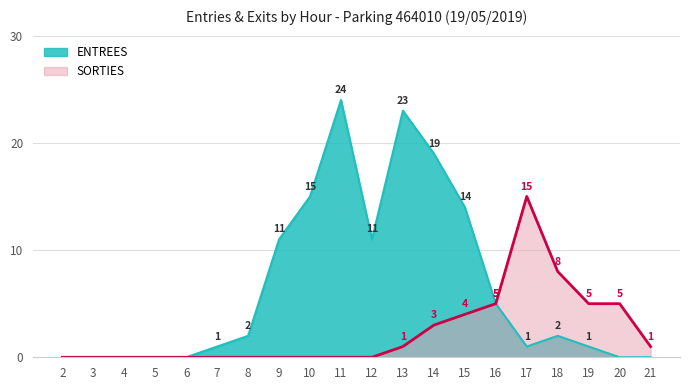

Between 10 and 8, which is larger?

10